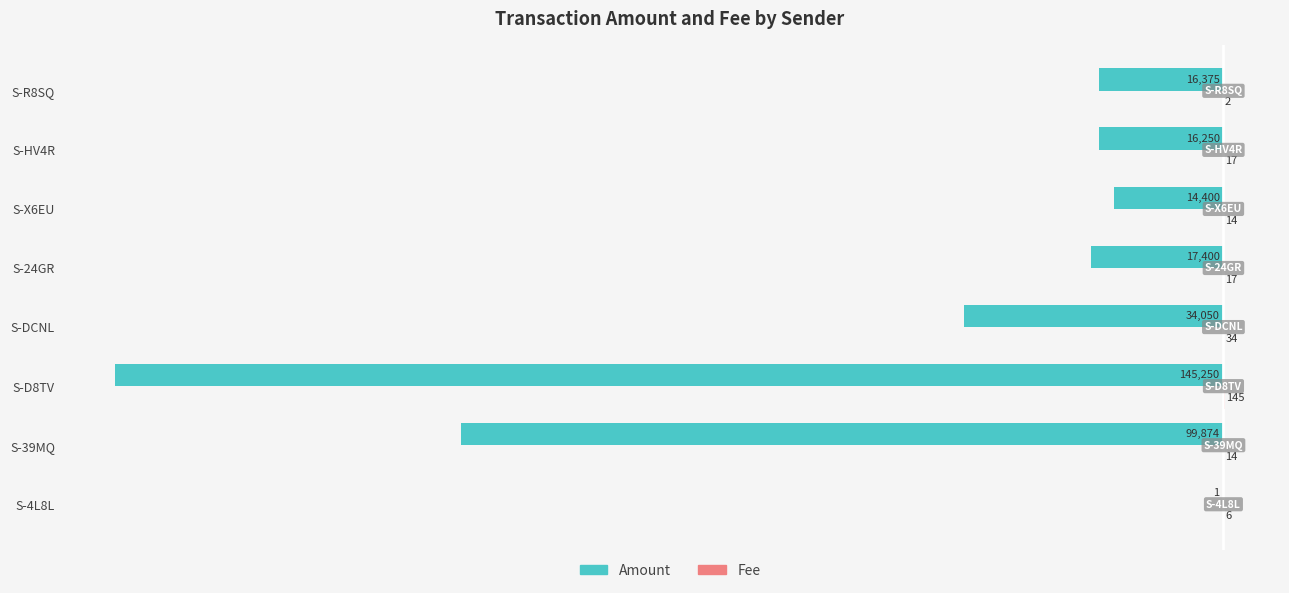

The Amount series shows -23132 at S-R8SQ. True or false?

False